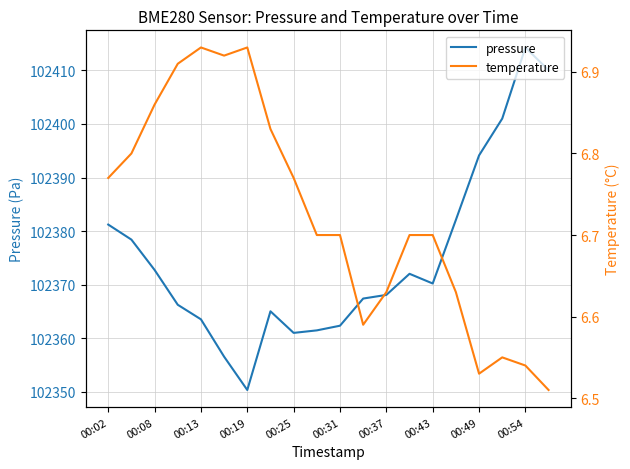

True or false: temperature has more than 0 points higher than both neighbors.

True